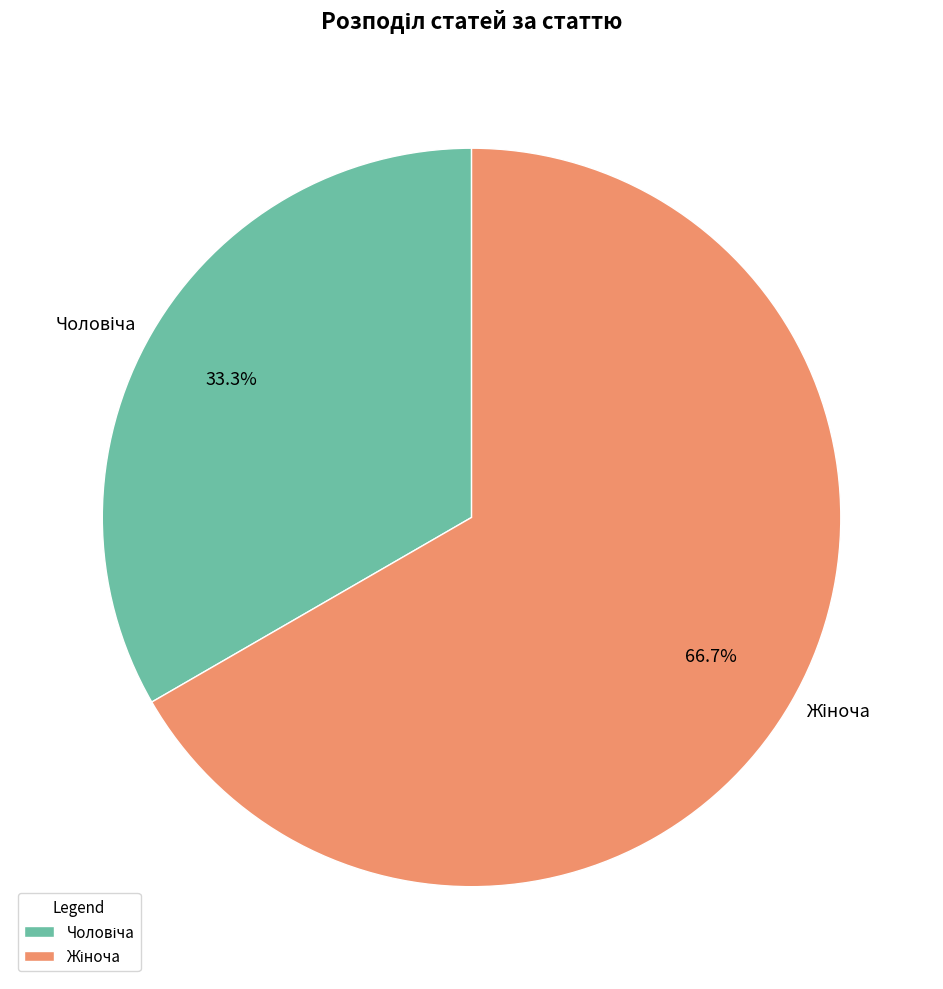

Does any single category account for the majority?

Yes